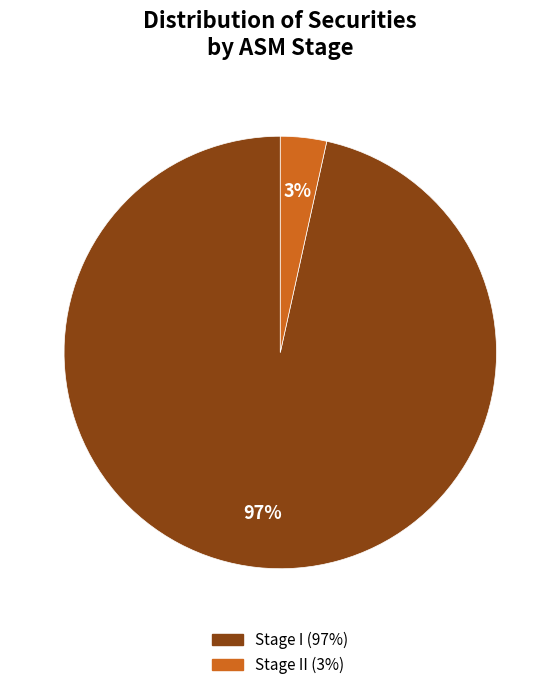

Does any single category account for the majority?

Yes